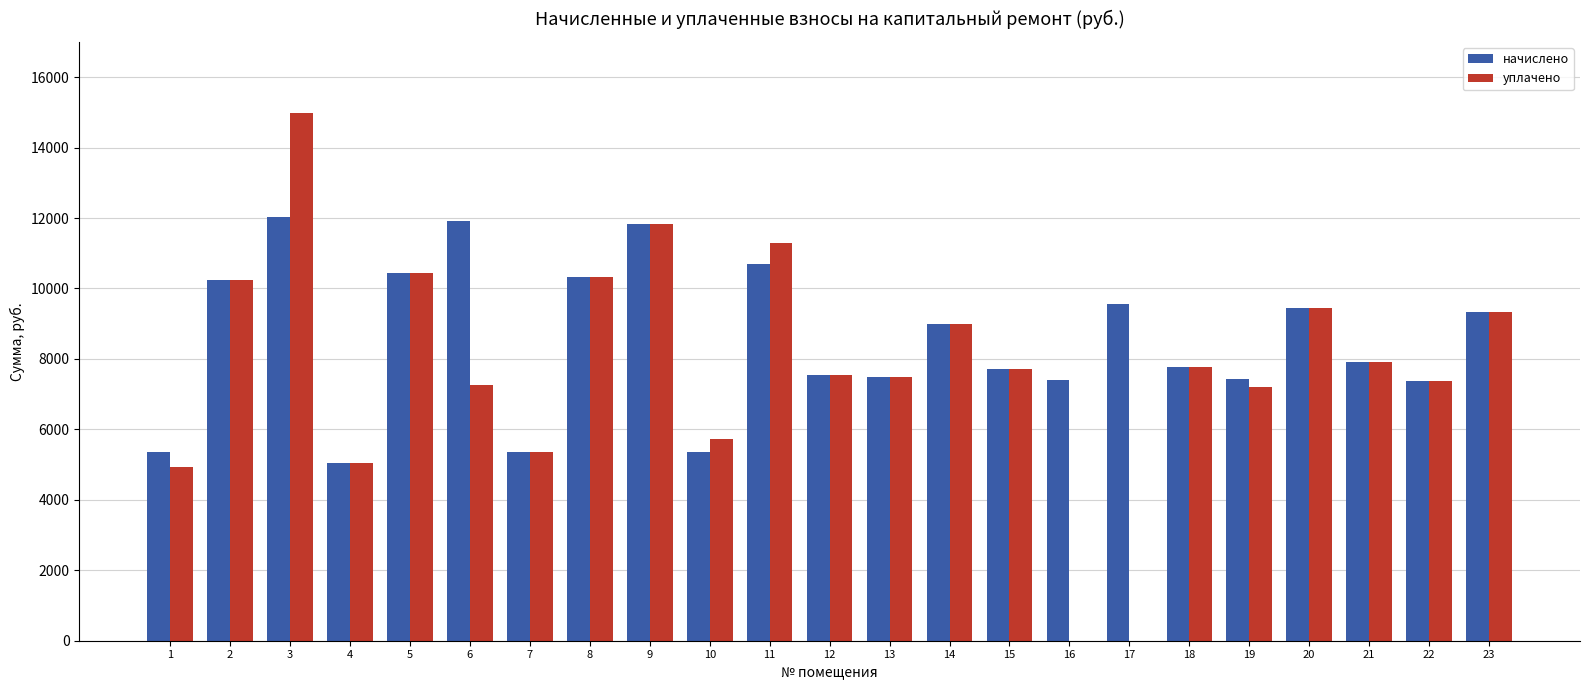

What is the sum of the уплачено values at 7 and 16?

5345.3